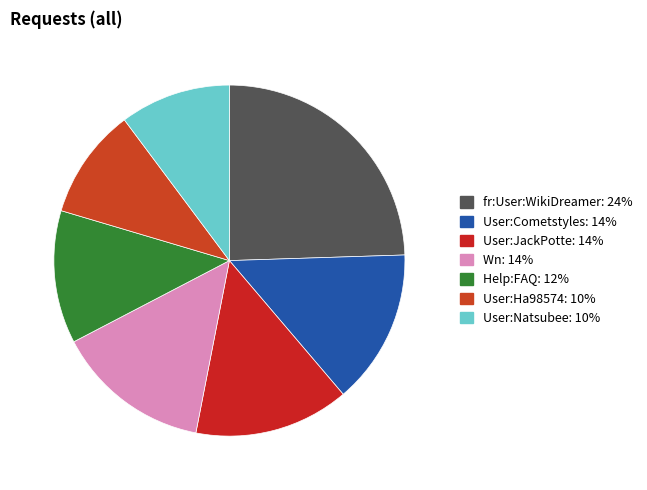

How many slices are in this pie chart?

7